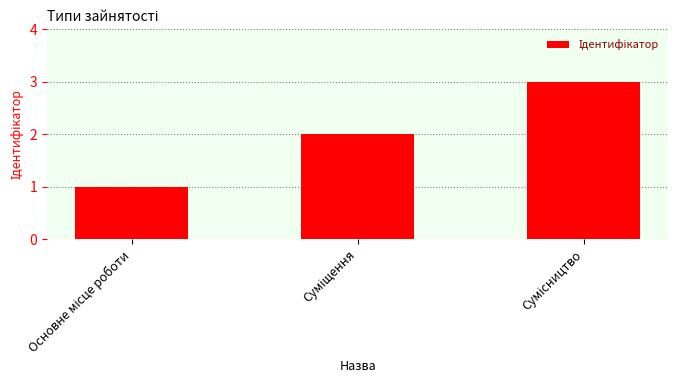

Are the bars grouped side by side (vs. stacked)?

No